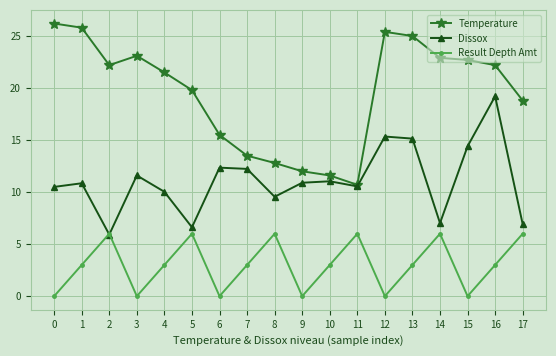

At which category does Result Depth Amt reach its first local peak?

2